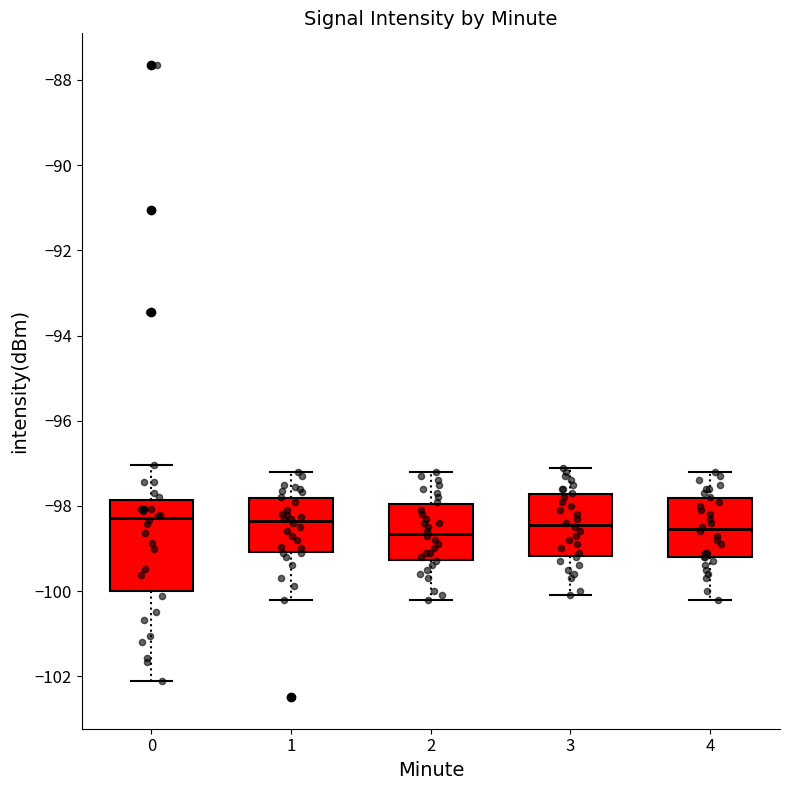

Where is the lower edge of the box at x = 4 on the y-axis? The values are not printed on the chart, so give them approximately, as read against the axis.

-99.2